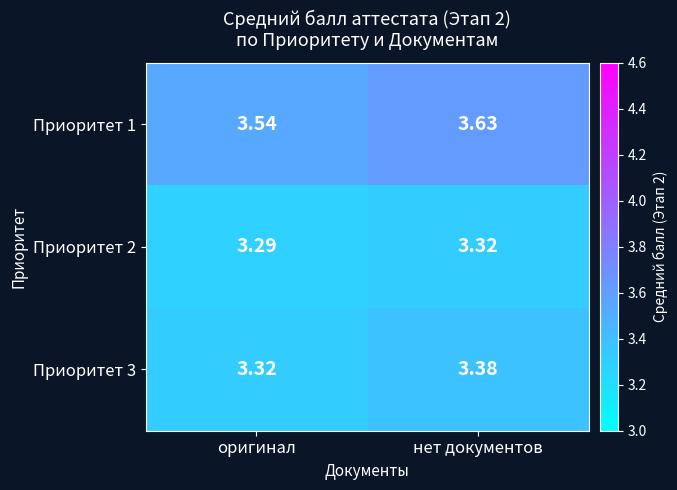

At which label does Приоритет 2 reach its minimum?

оригинал